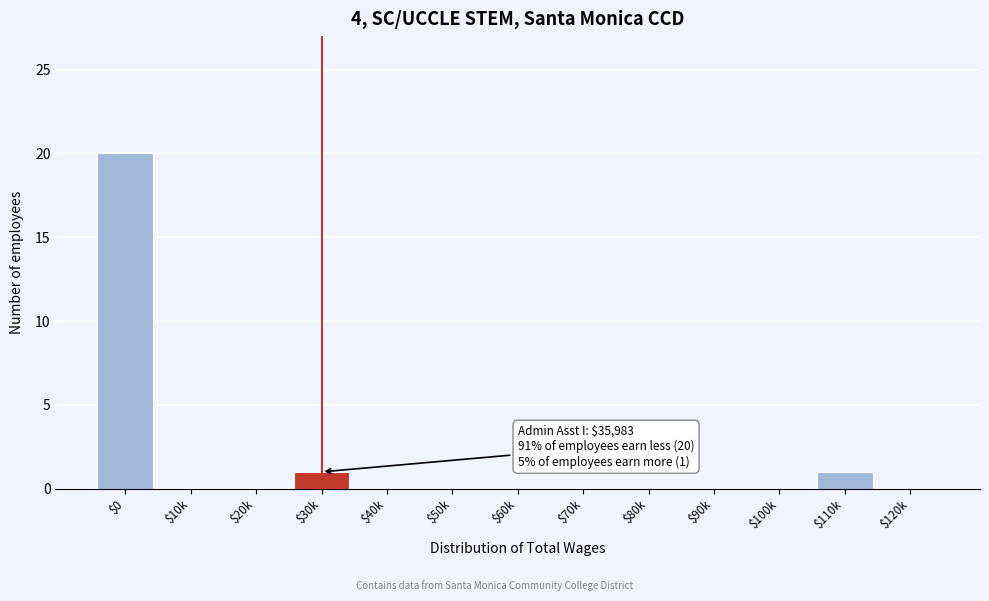

What is the sum of all values?

22